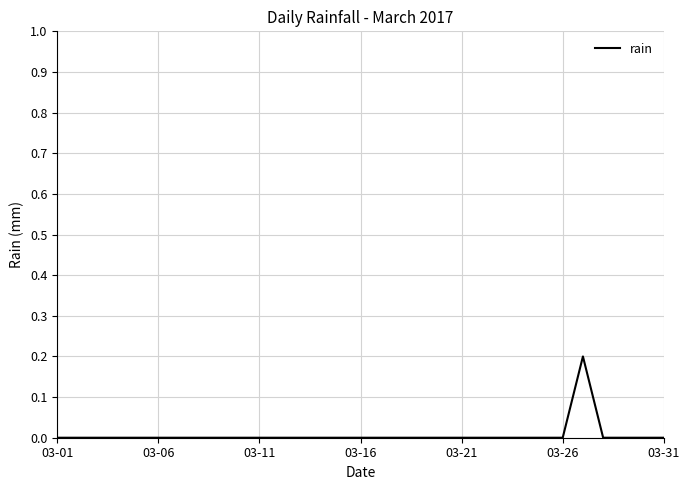

How many categories are shown in the chart?

31